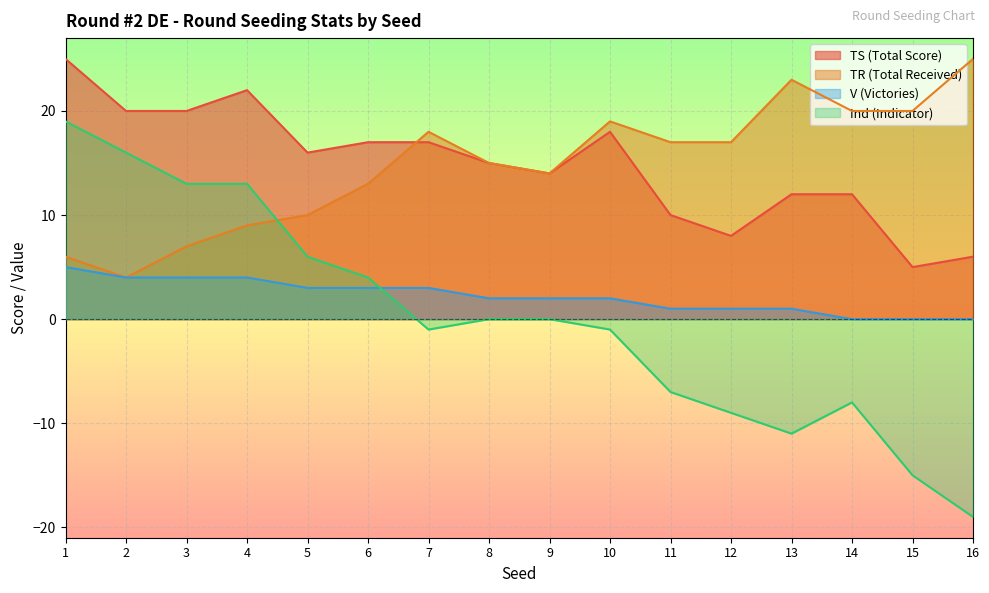

How many data points does each series have?

16